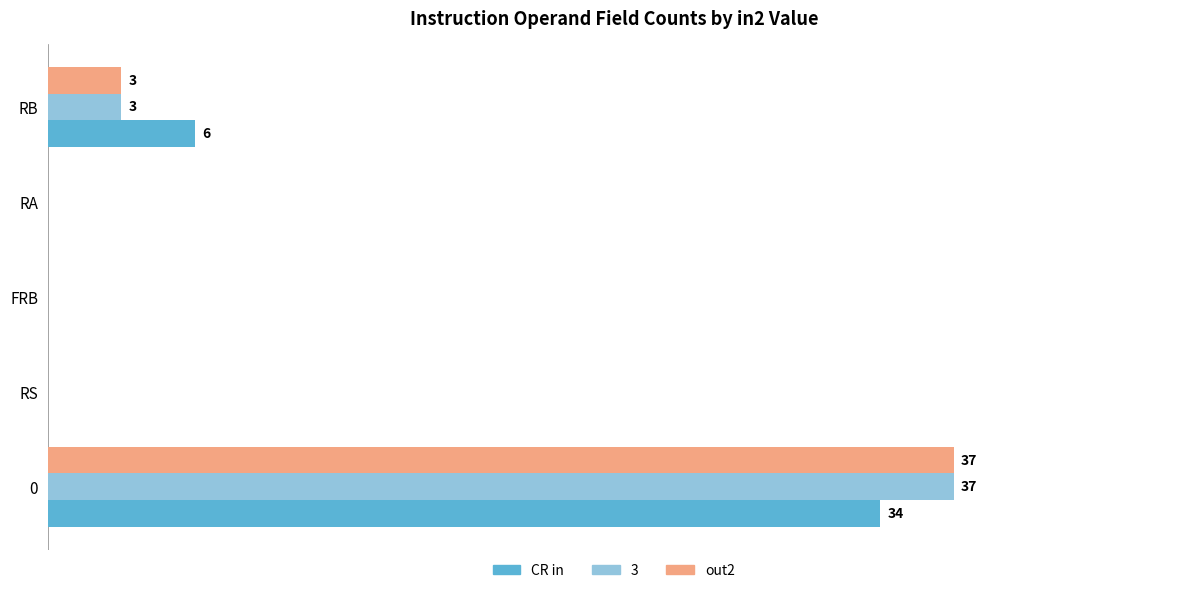

What are all the series names shown in the legend?

CR in, 3, out2